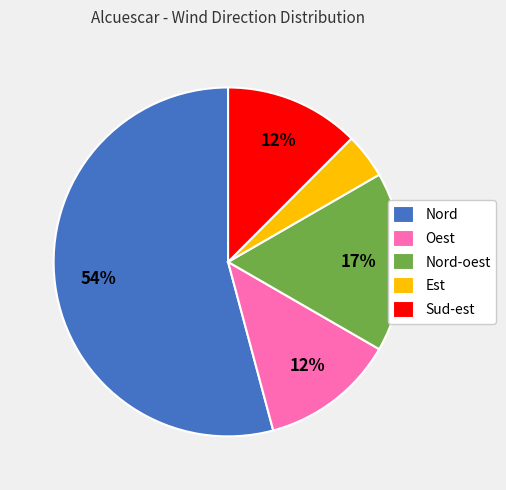

Is the sum of Est and Sud-est greater than half?

No